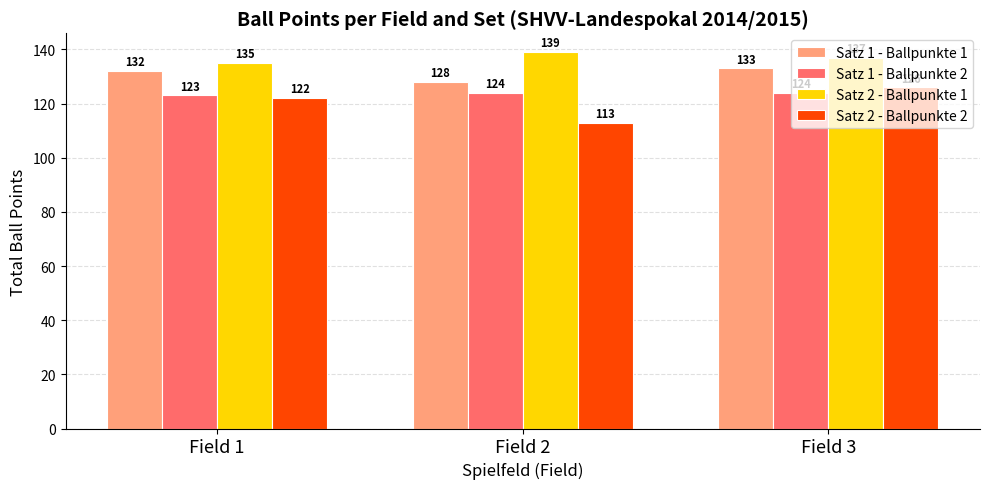

Count the Satz 2 - Ballpunkte 2 values in the range 113 to 126.

3